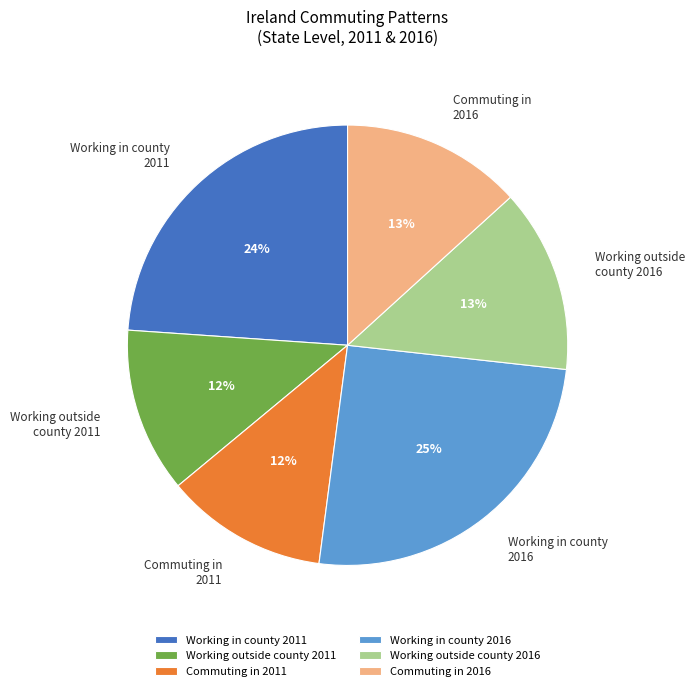

Between Commuting in 2016 and Working in county 2011, which is larger?

Working in county 2011